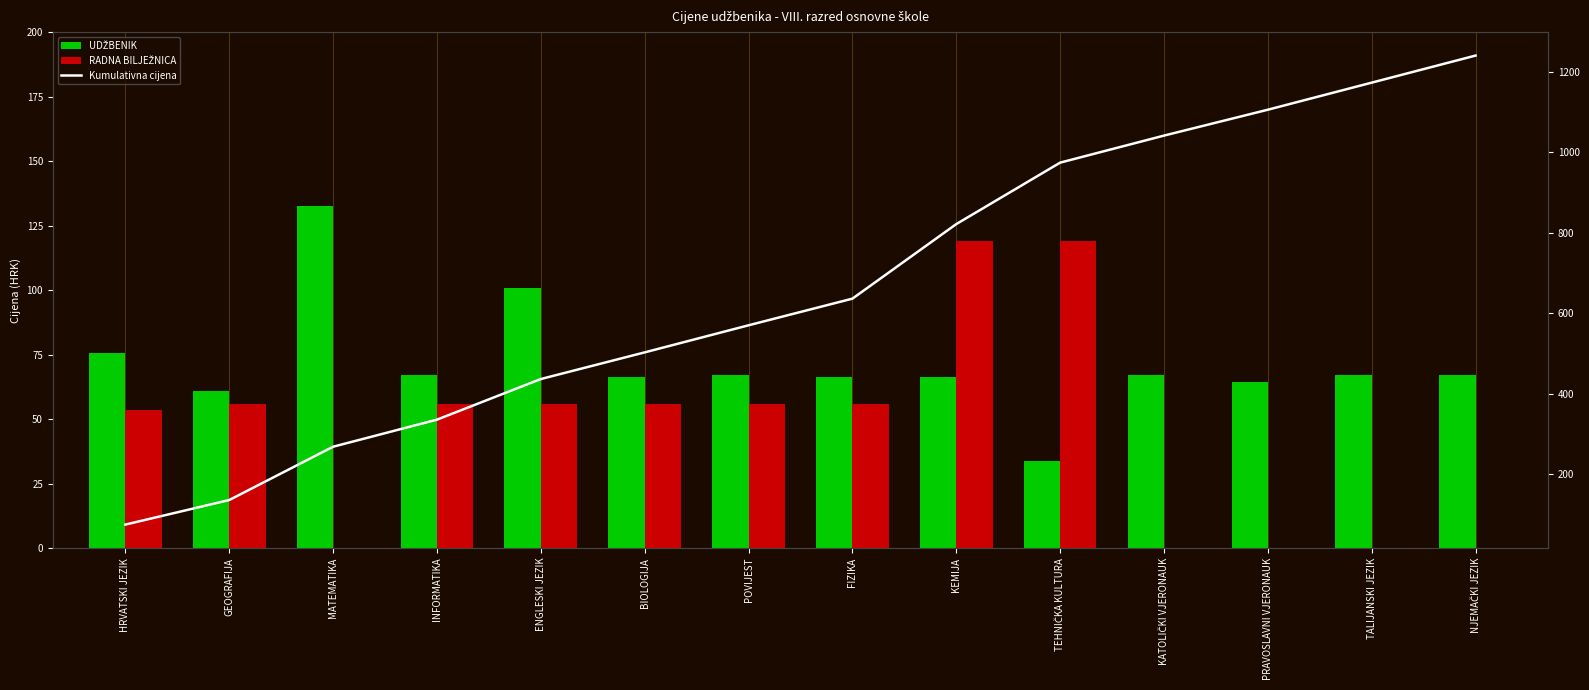

Which has a higher value, HRVATSKI JEZIK or GEOGRAFIJA?

HRVATSKI JEZIK